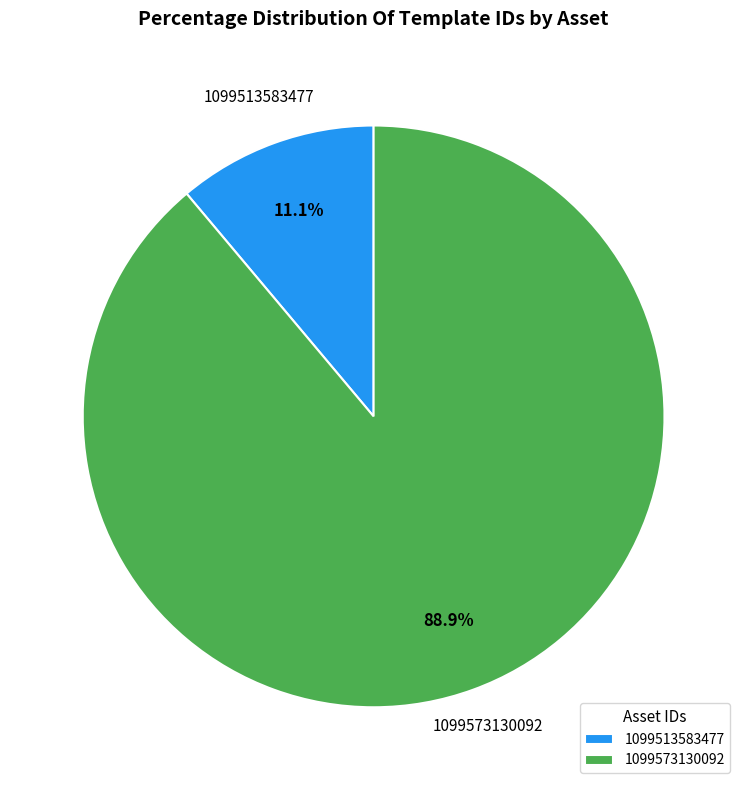

To the nearest percent, what is the difference between the 1099573130092 and 1099513583477 slice percentages?

78%